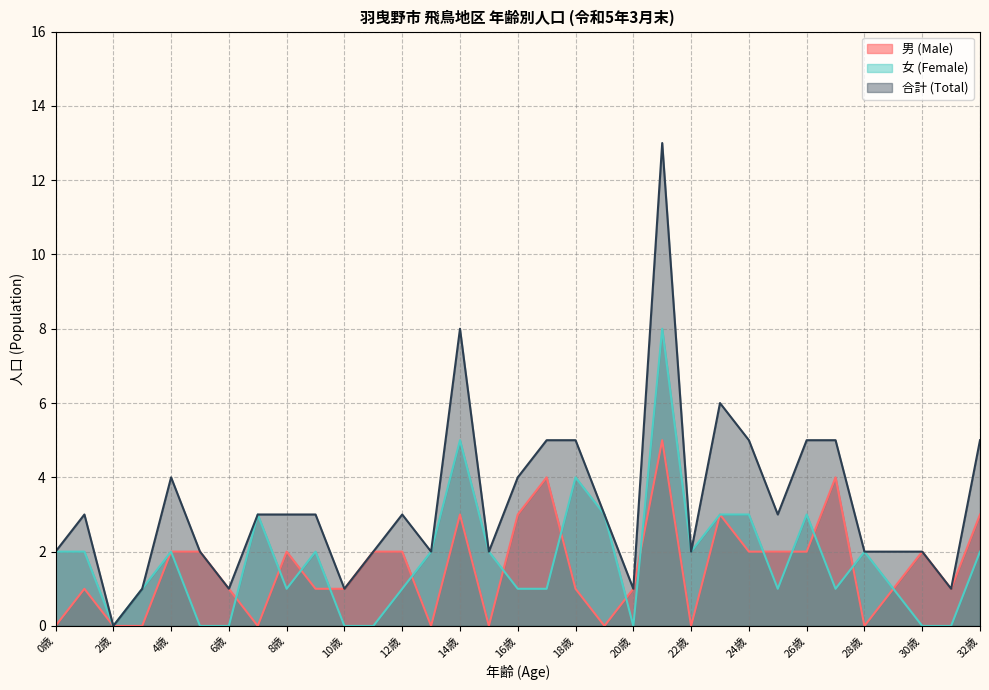

True or false: 男 (Male) and 合計 (Total) cross at least once.

False